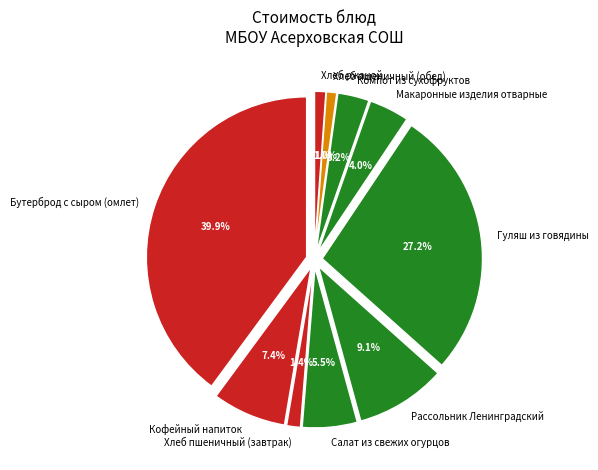

To the nearest percent, what is the difference between the Хлеб пшеничный (обед) and Рассольник Ленинградский slice percentages?

8%